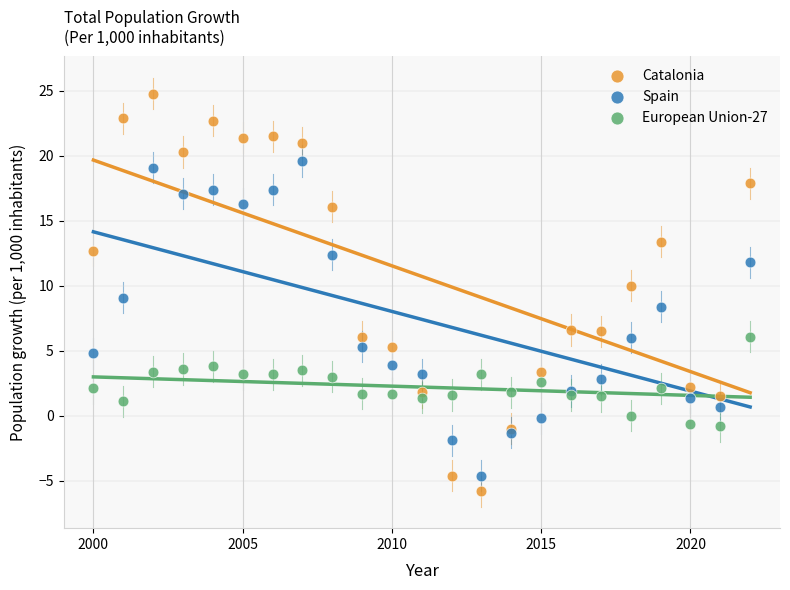

Which series has the largest Y range (max minus min)?

Catalonia